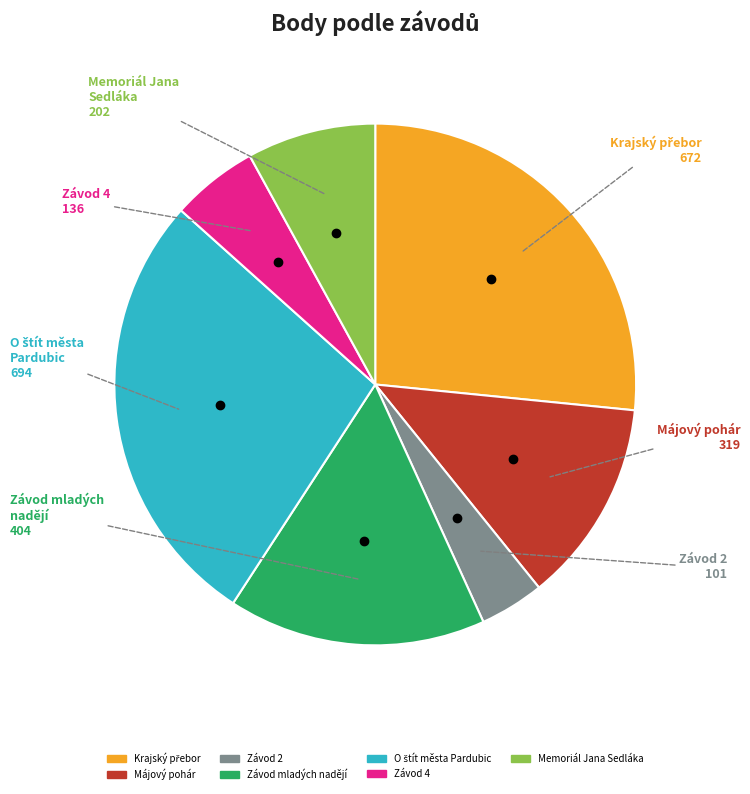

Does any single category account for the majority?

No